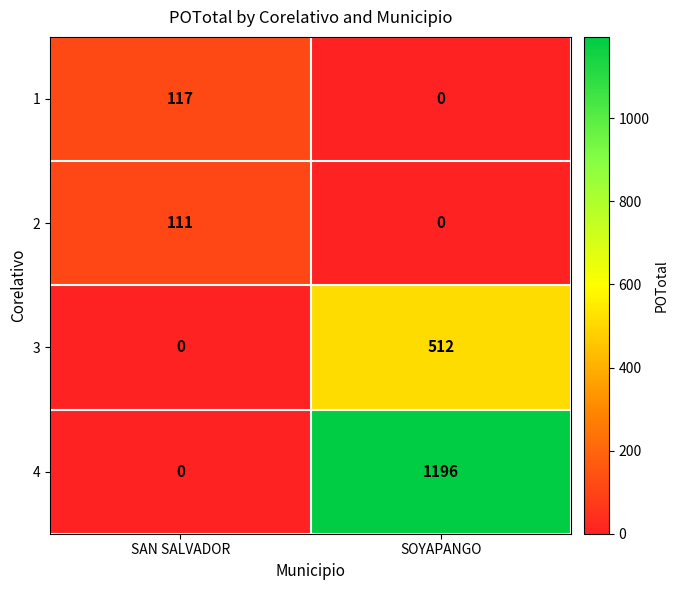

How many values in the 3 series are below 512?

1